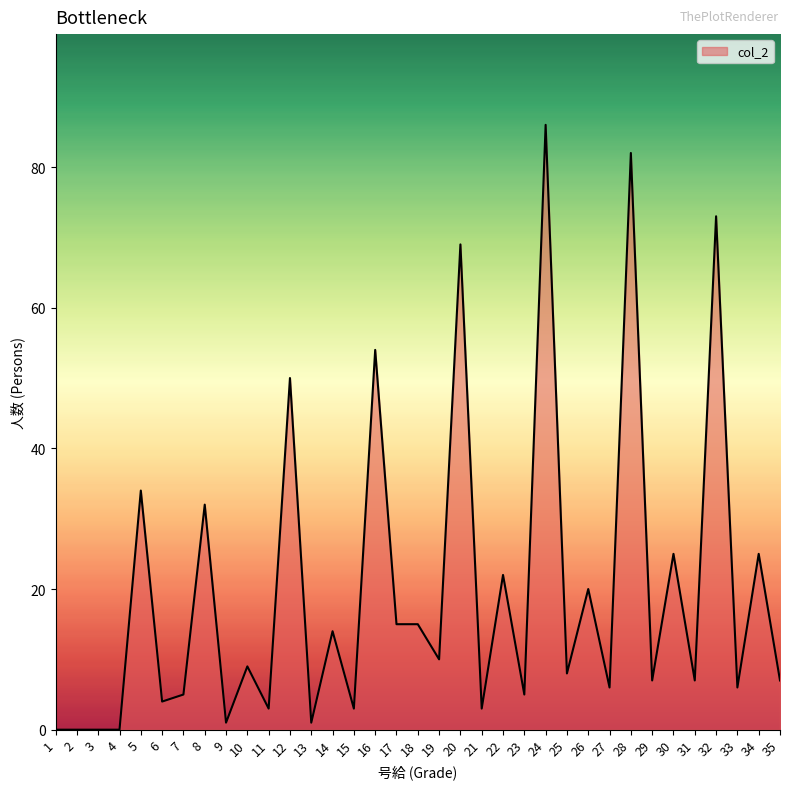

At which label does the data first exceed 8?

5